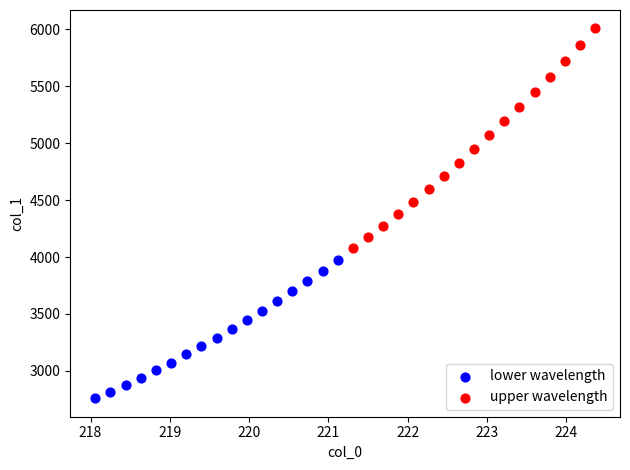

Which series reaches the minimum Y coordinate?

lower wavelength